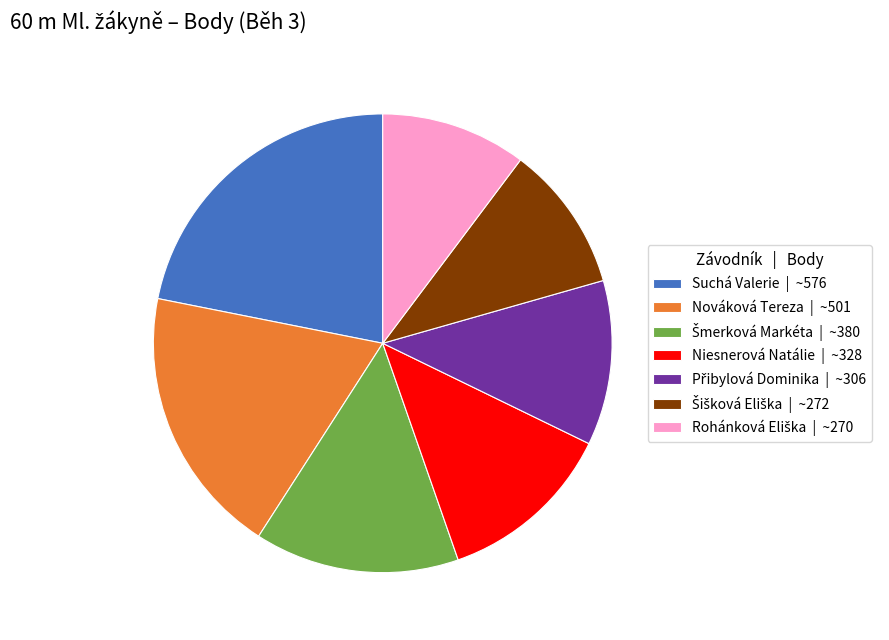

Which category has the biggest portion of the pie?

Suchá Valerie